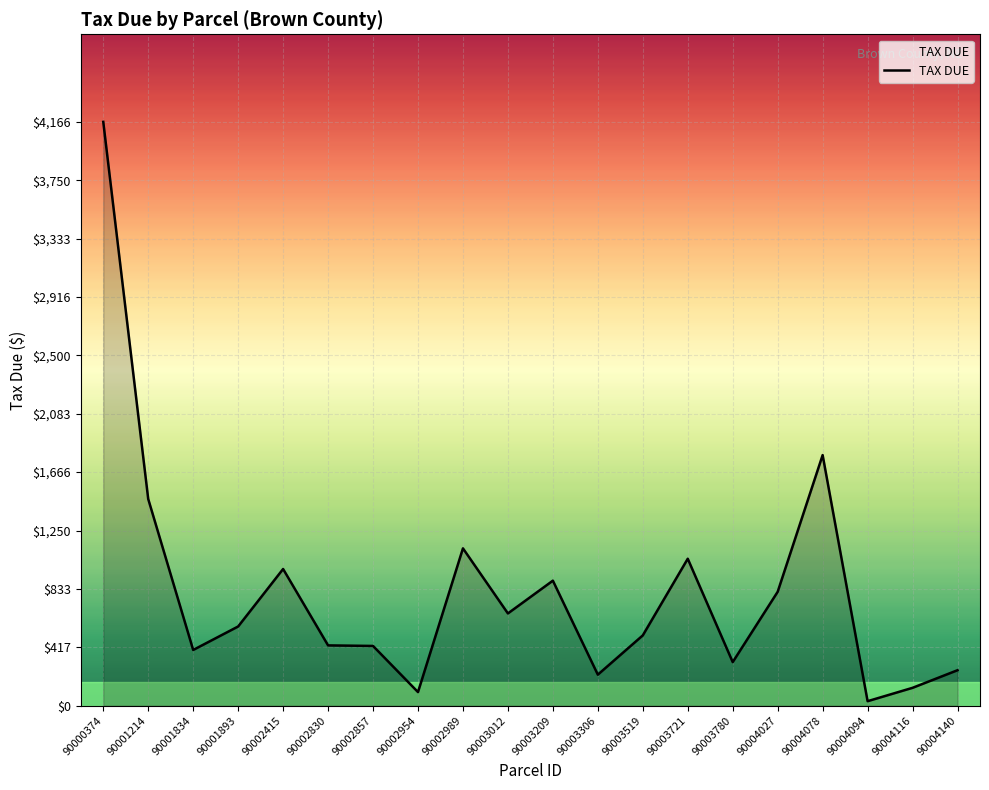

Approximately how many times larger is the value at 90003012 compared to 90004094?

20.7